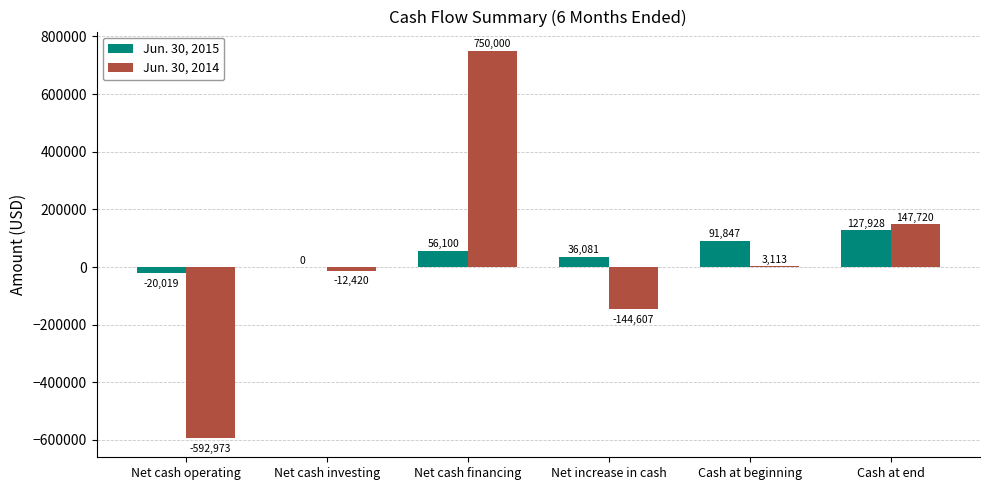

What is the maximum value shown in the chart?

750000